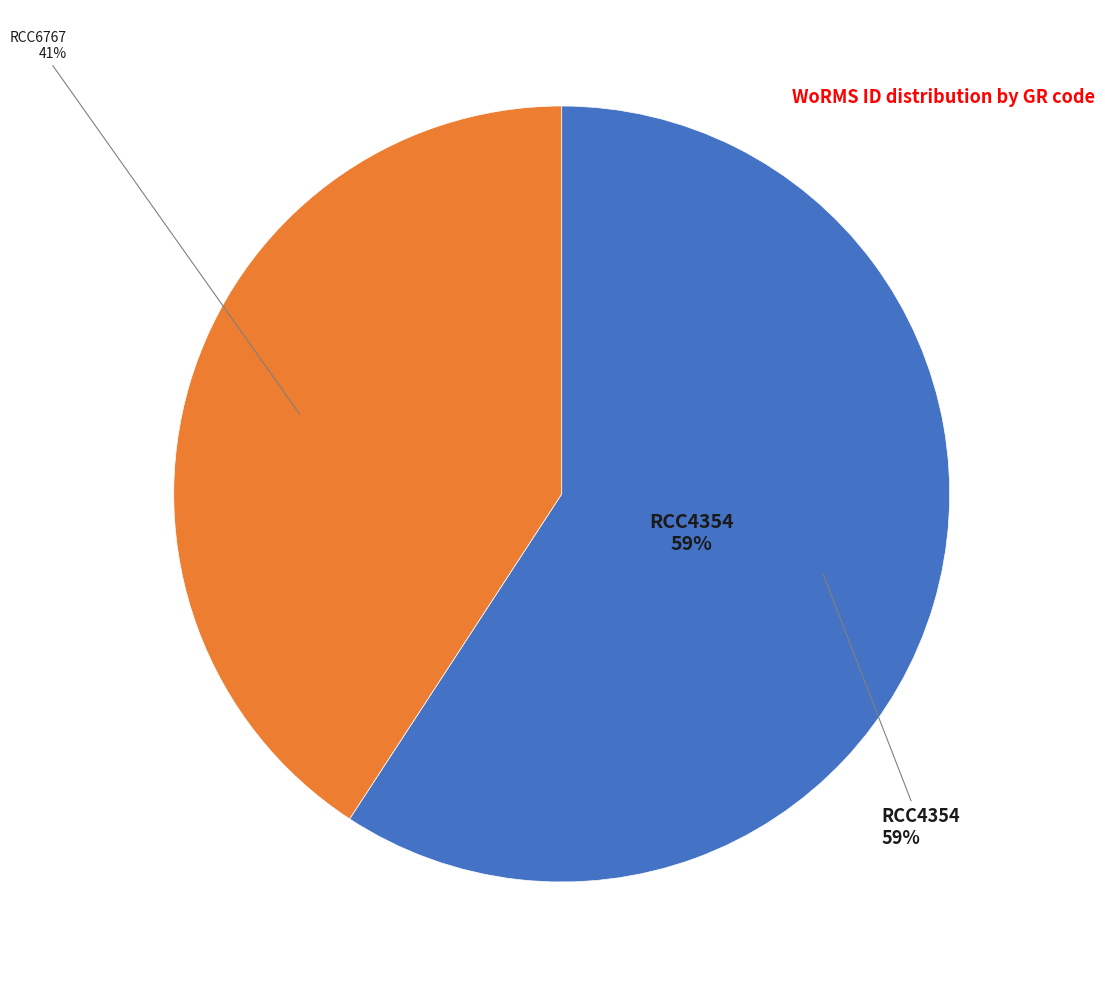

What is the total percentage of RCC4354 and RCC6767?

100.0%